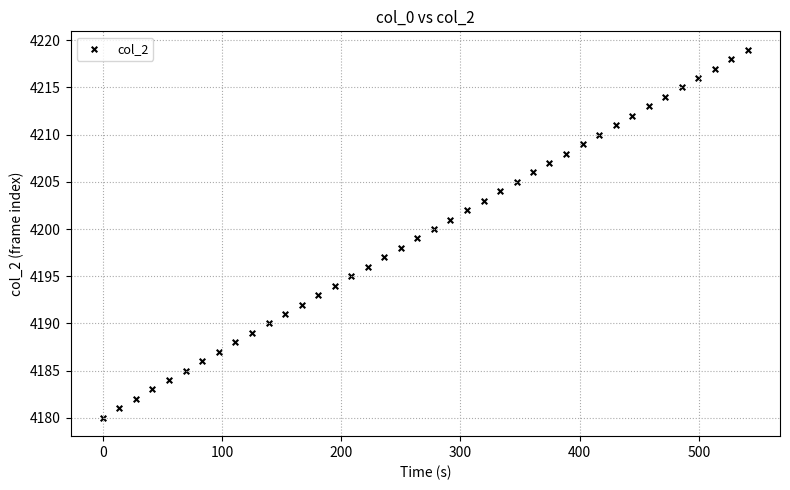

What is the range of Y values (max minus min)?

39